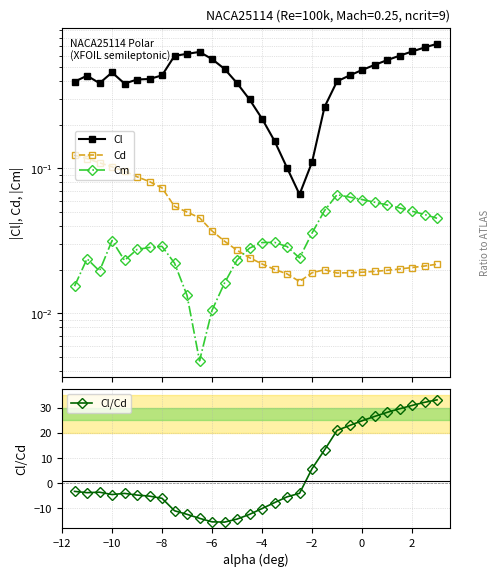

Where is Cl/Cd nearest to the value 8?

−2